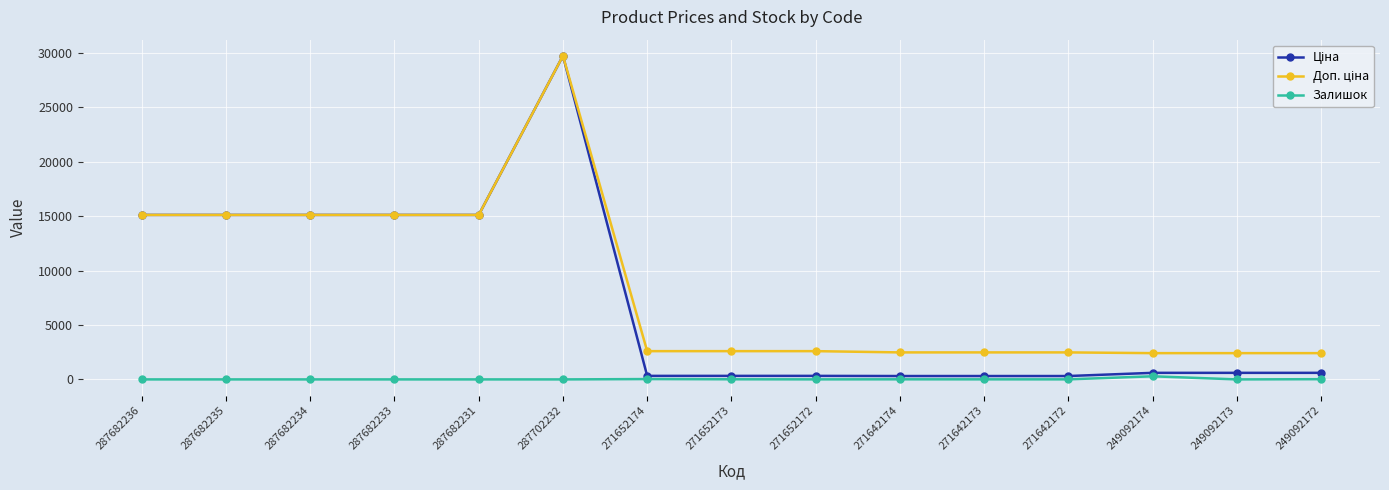

What is the label of the 4th point from the right?

271642172